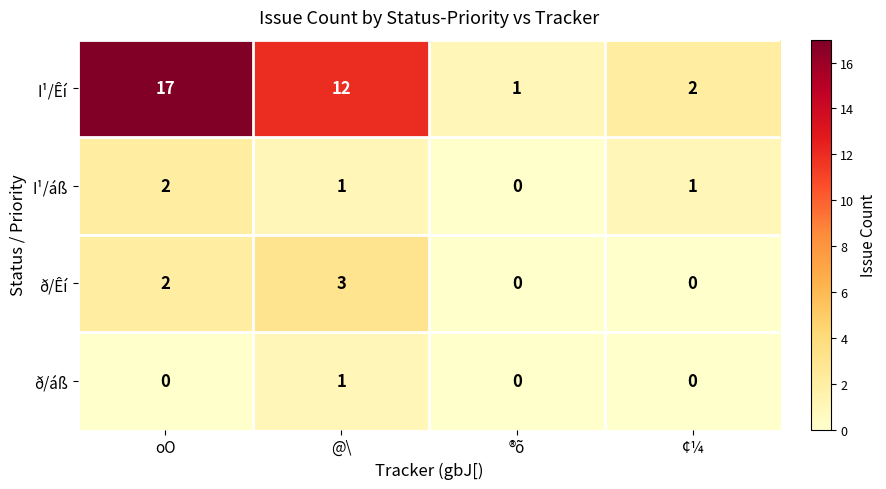

Which series has the widest spread of values?

I¹/Êí